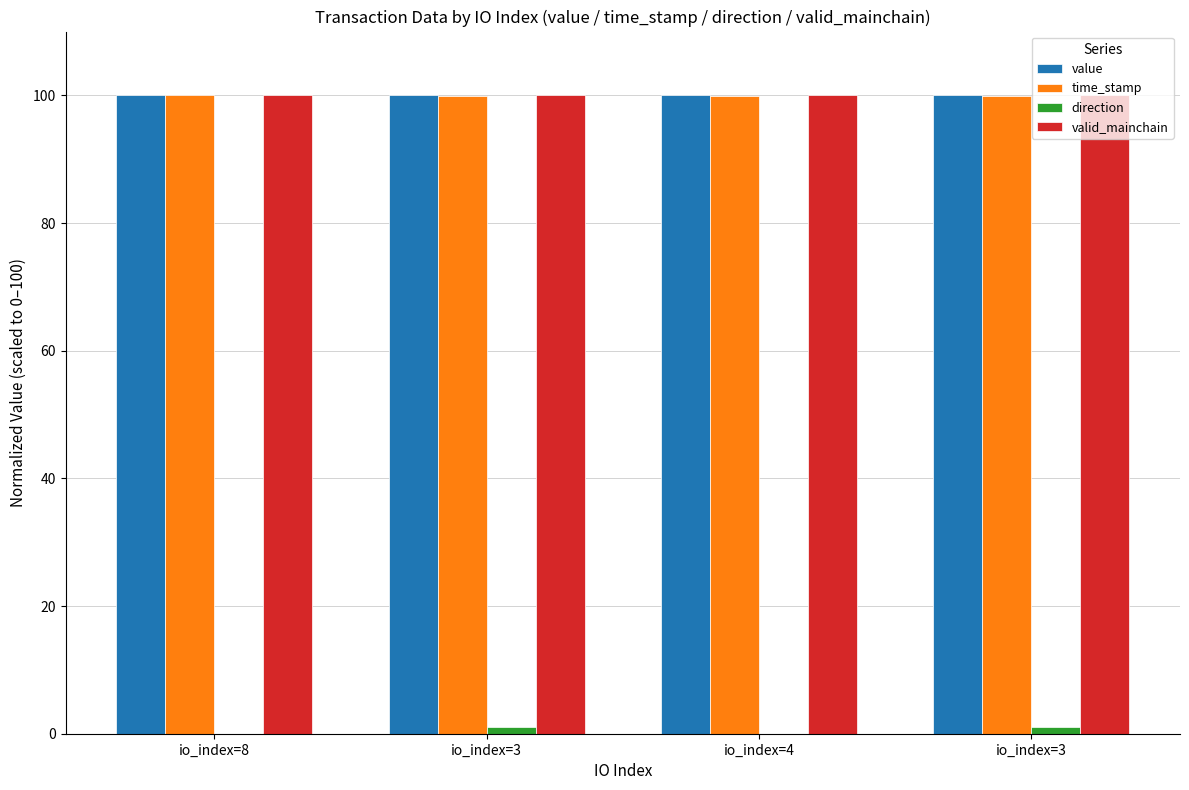

How many direction values are between -1 and 1?

4